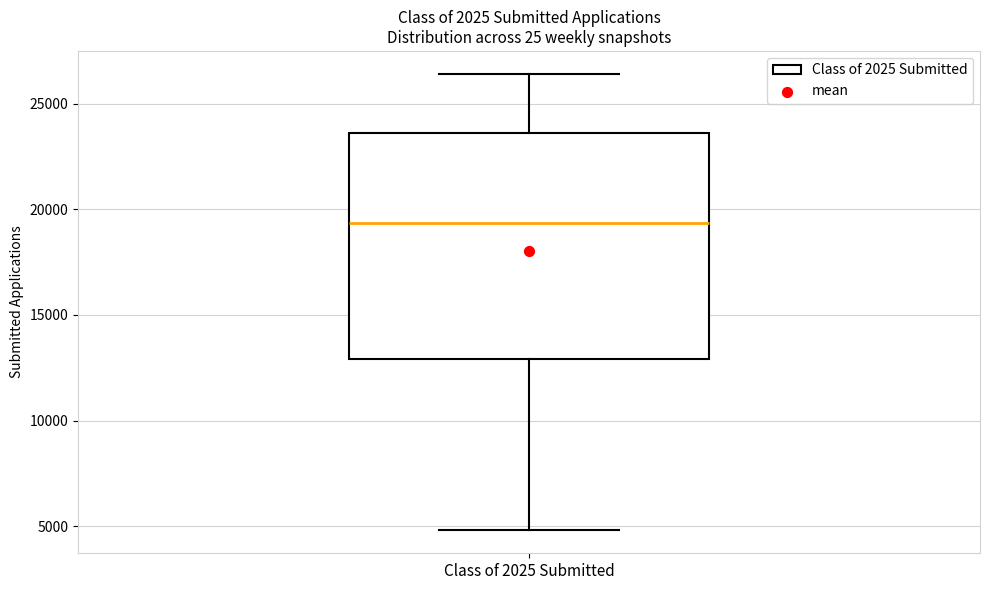

Where does the upper whisker of the box for Class of 2025 Submitted end on the y-axis? The values are not printed on the chart, so give them approximately, as read against the axis.

26500